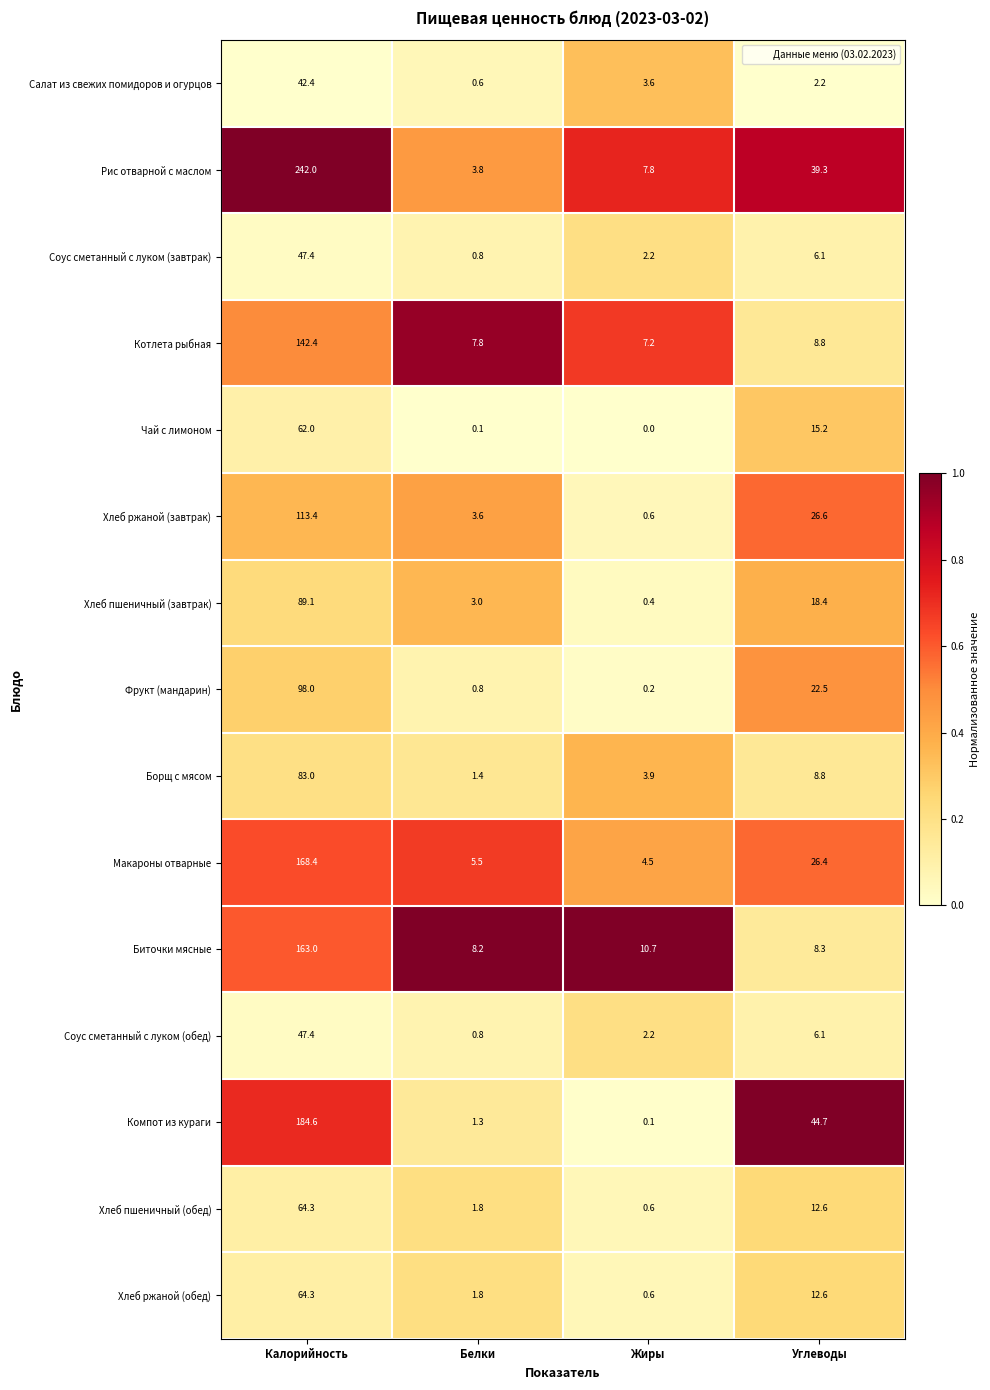

At which category is the sum across all series the highest?

Калорийность